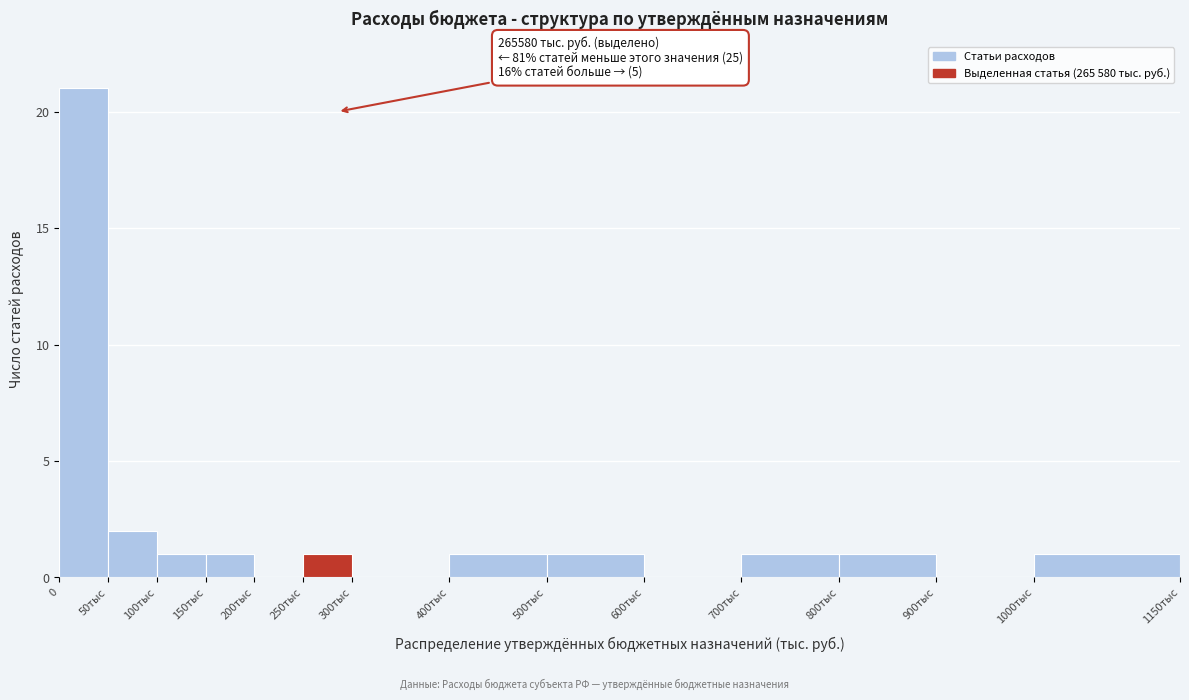

Reading left to right, list all the values displayed in this chart.

0=21	50тыс=2	100тыс=1	150тыс=1	200тыс=0	250тыс=1	300тыс=0	400тыс=1	500тыс=1	600тыс=0	700тыс=1	800тыс=1	900тыс=0	1000тыс=1